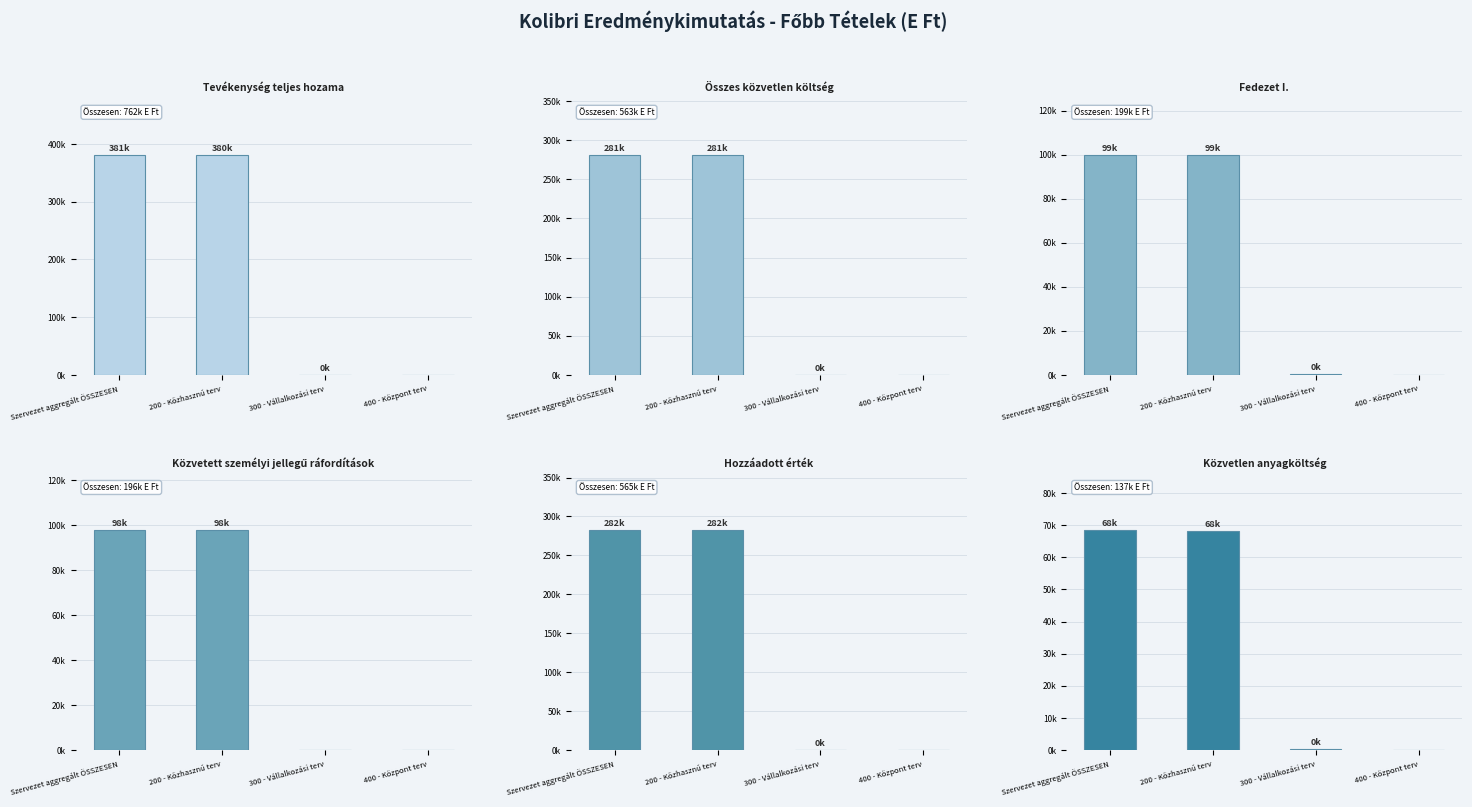

What is the approximate value of Közvetlen anyagköltség at Szervezet aggregált ÖSSZESEN, to the nearest 100?

68600